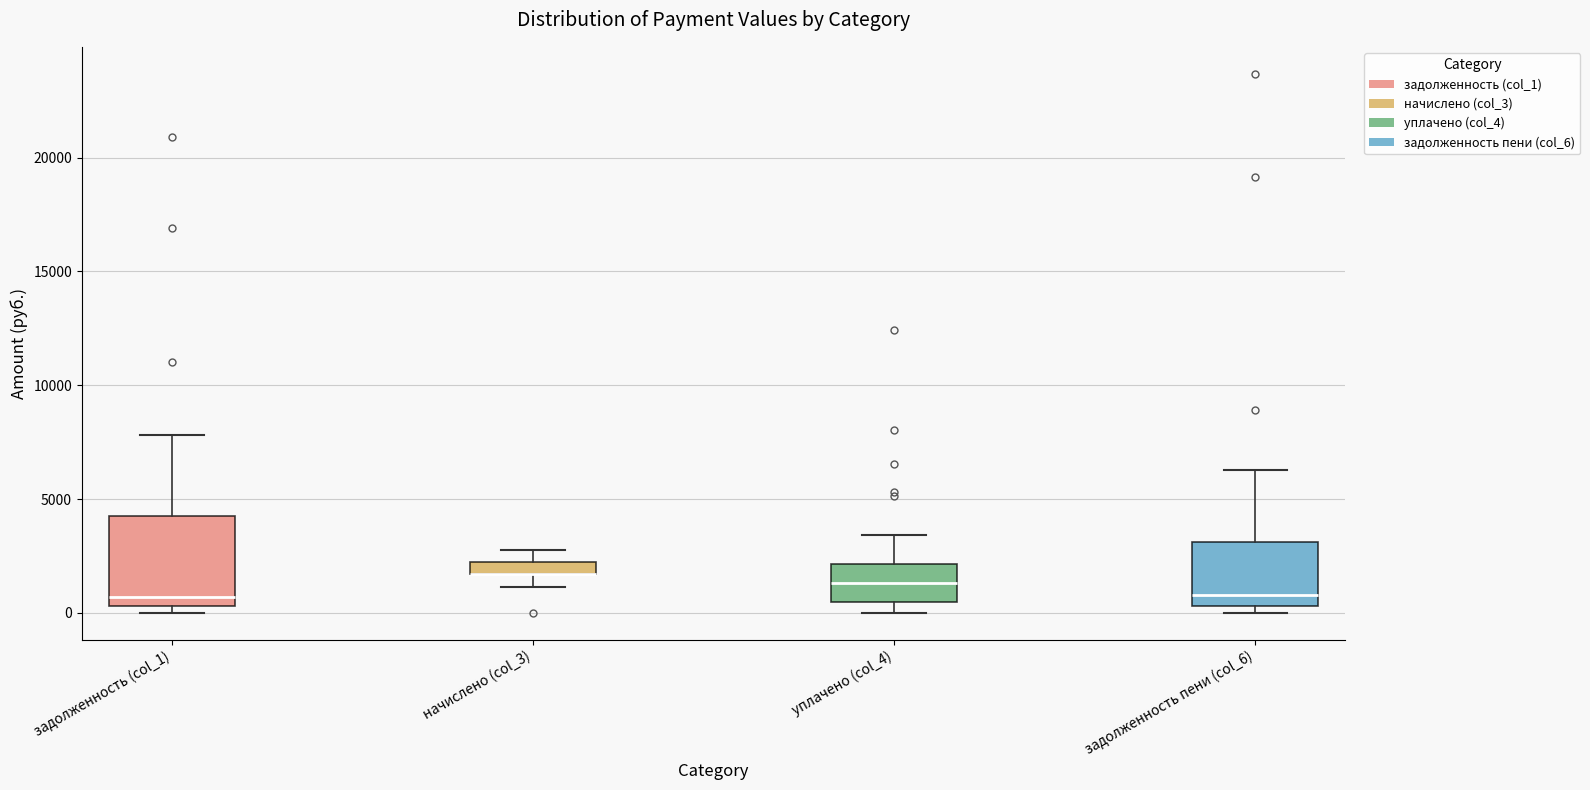

Comparing the boxes themselves (not the whiskers), which one is the tallest?

задолженность (col_1)